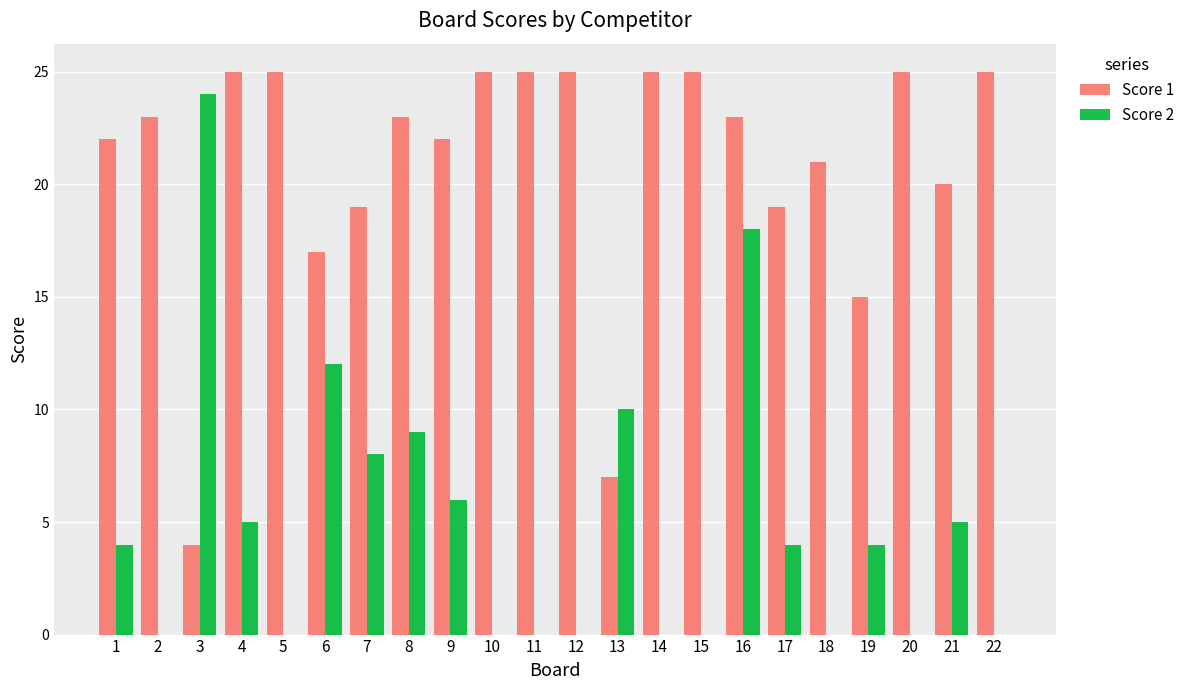

Reading left to right, what are all the values shown in this chart?

Score 1: 22	23	4	25	25	17	19	23	22	25	25	25	7	25	25	23	19	21	15	25	20	25
Score 2: 4	0	24	5	0	12	8	9	6	0	0	0	10	0	0	18	4	0	4	0	5	0